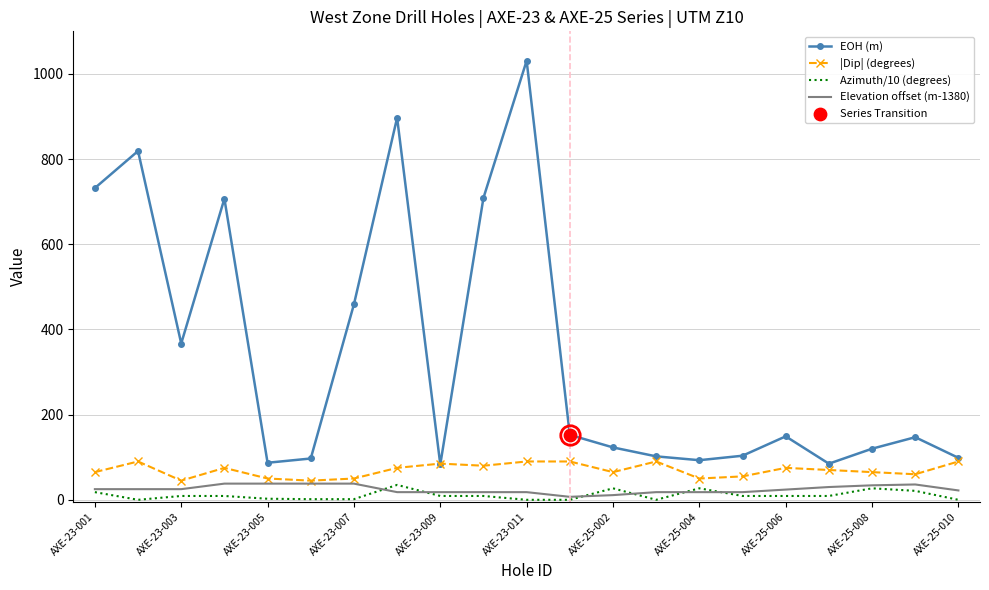

Which series has the largest total across all categories?

EOH (m)